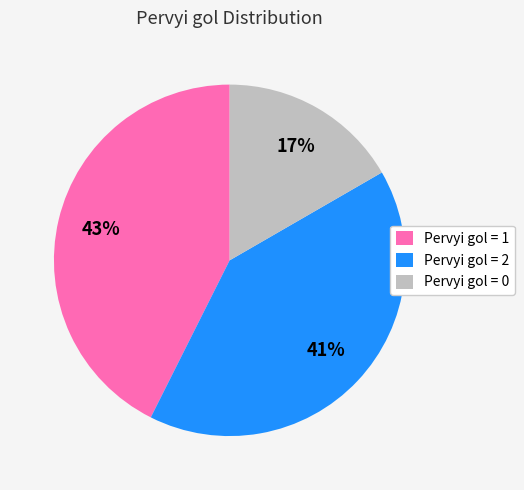

Does any single category account for the majority?

No